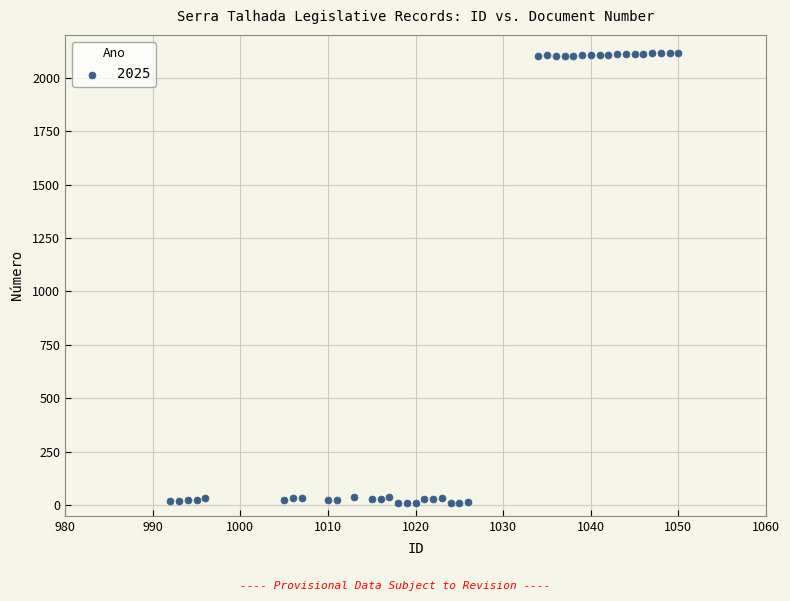

What is the range of Y values (max minus min)?

2109